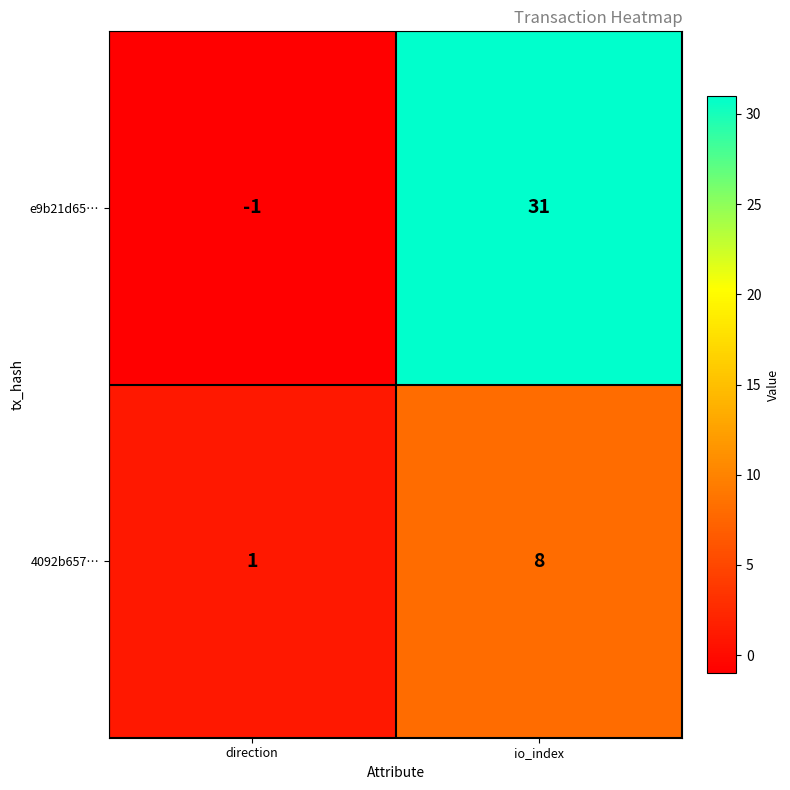

The e9b21d65… series shows -1 at direction. True or false?

True